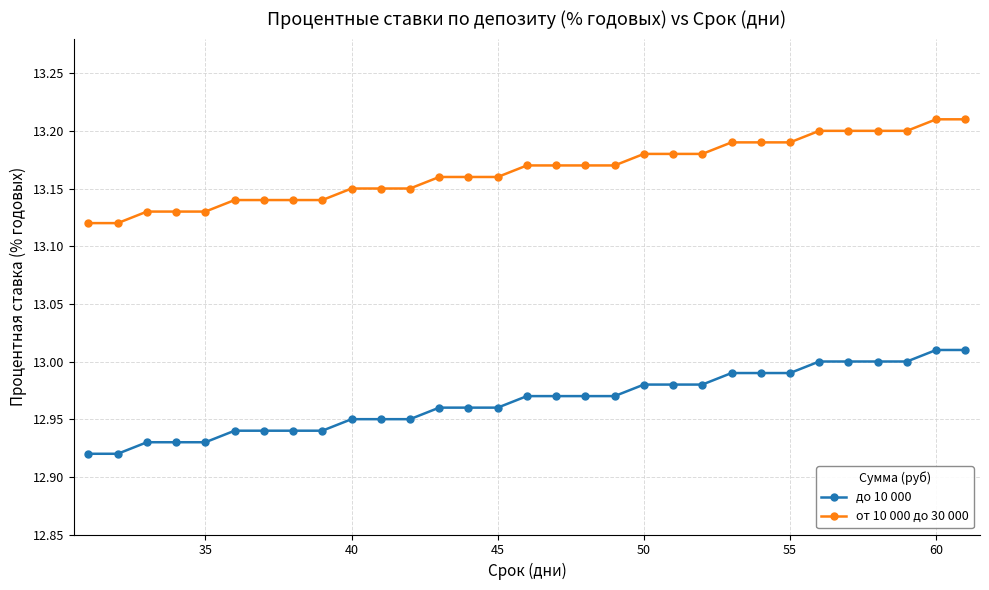

What are all the series names shown in the legend?

до 10 000, от 10 000 до 30 000